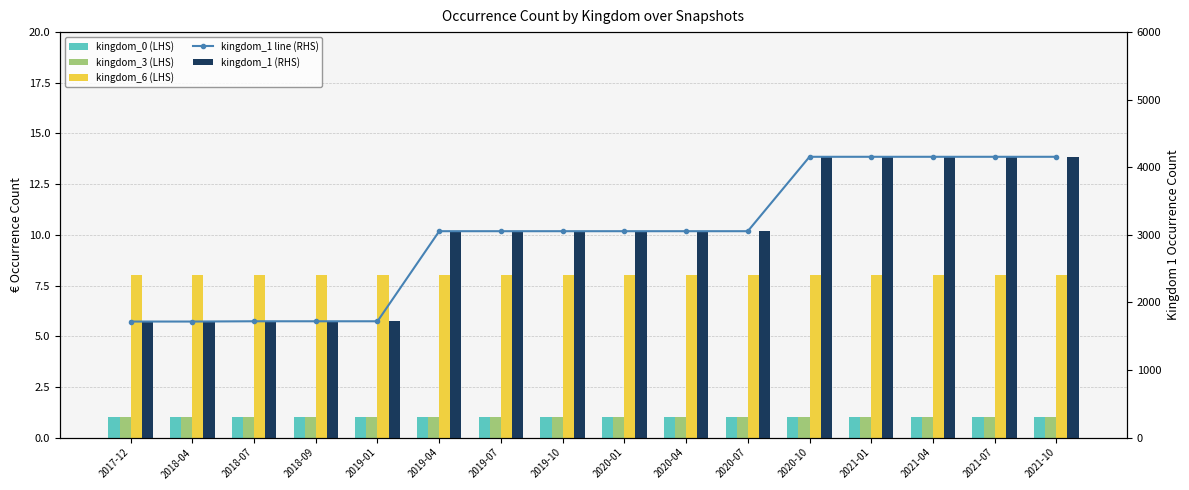

At which category is the sum across all series the highest?

2020-10